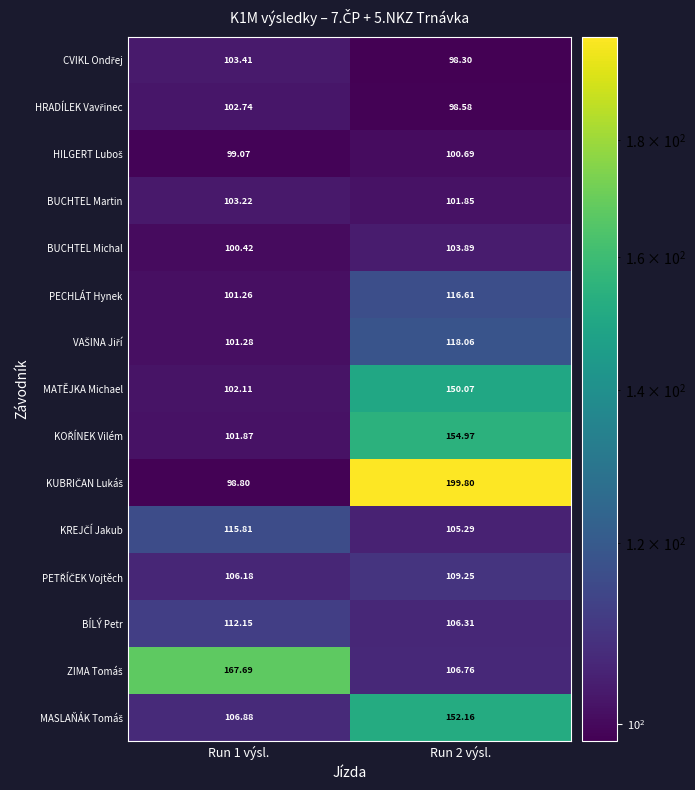

How many values in the BUCHTEL Martin series exceed 103?

1